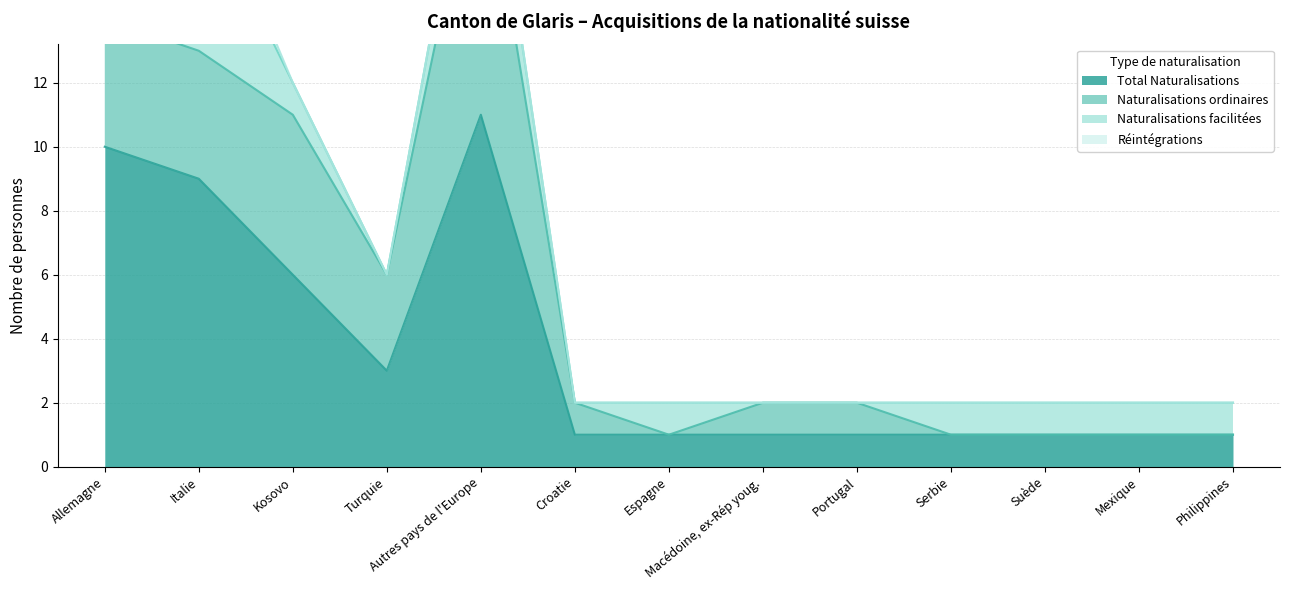

At which category does the chart reach its peak across all series?

Autres pays de l'Europe